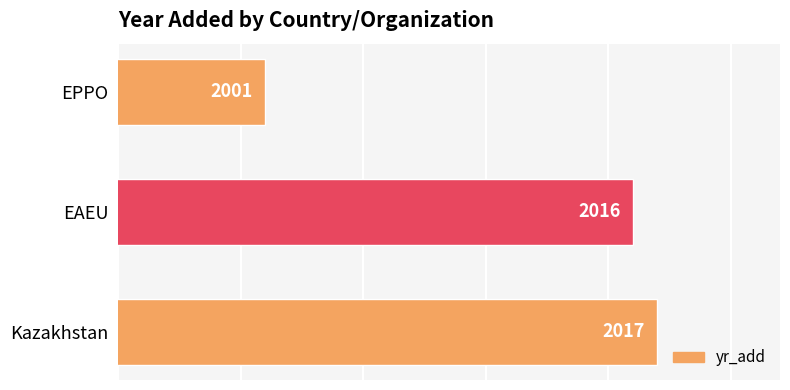

Between EAEU and EPPO, which is larger?

EAEU